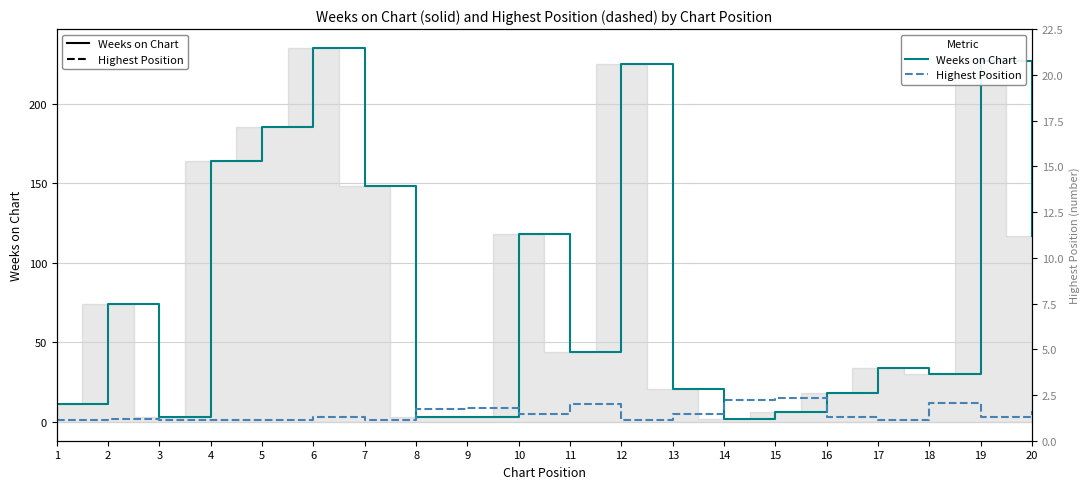

Which series has the widest spread of values?

Weeks on Chart